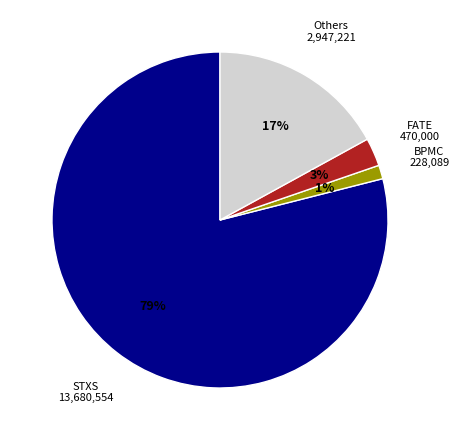

Is there any slice that represents more than half of the pie?

Yes